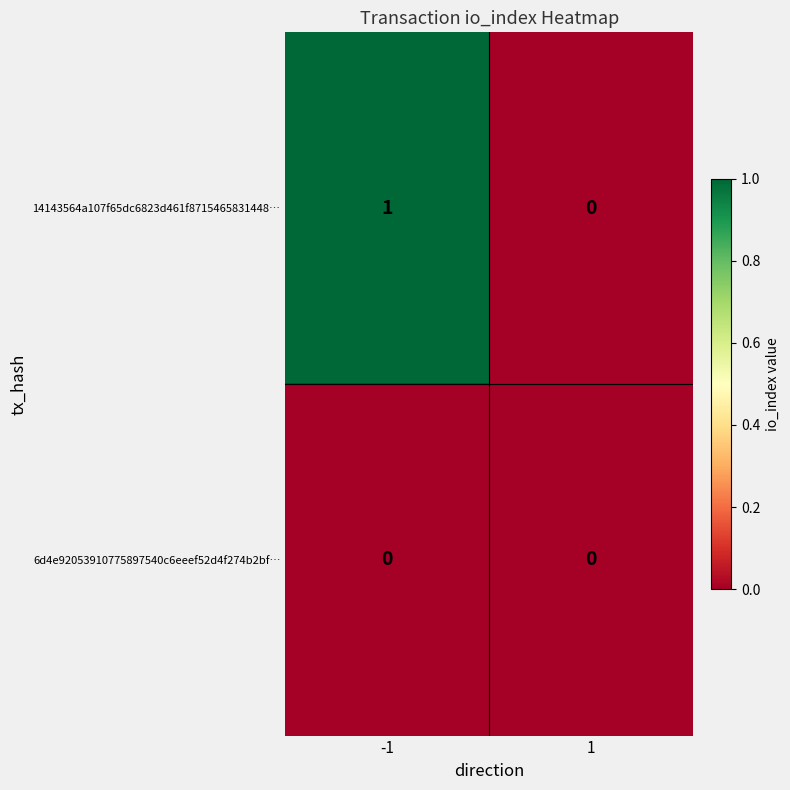

Which series changed the most between -1 and 1?

14143564a107f65dc6823d461f8715465831448…